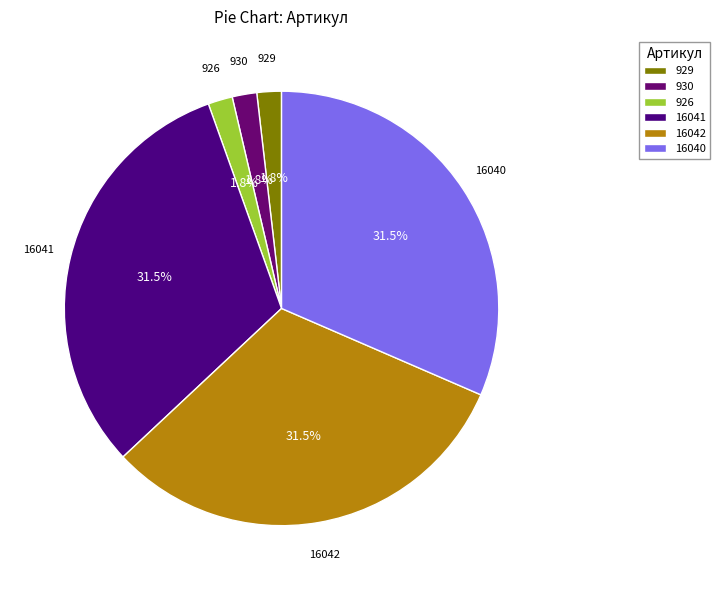

What is the ratio of the value at 16040 to the value at 16042?

1.0